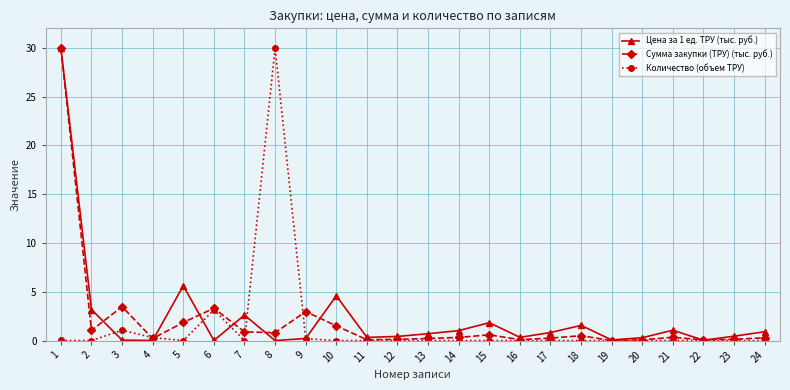

What is the greatest value displayed?

30.0